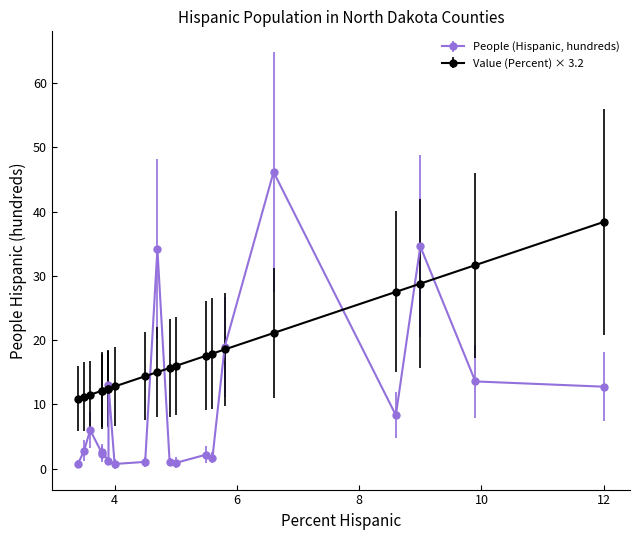

Is the value of People (Hispanic, hundreds) at Kidder County greater than the value of Value (Percent) at McKenzie County?

No